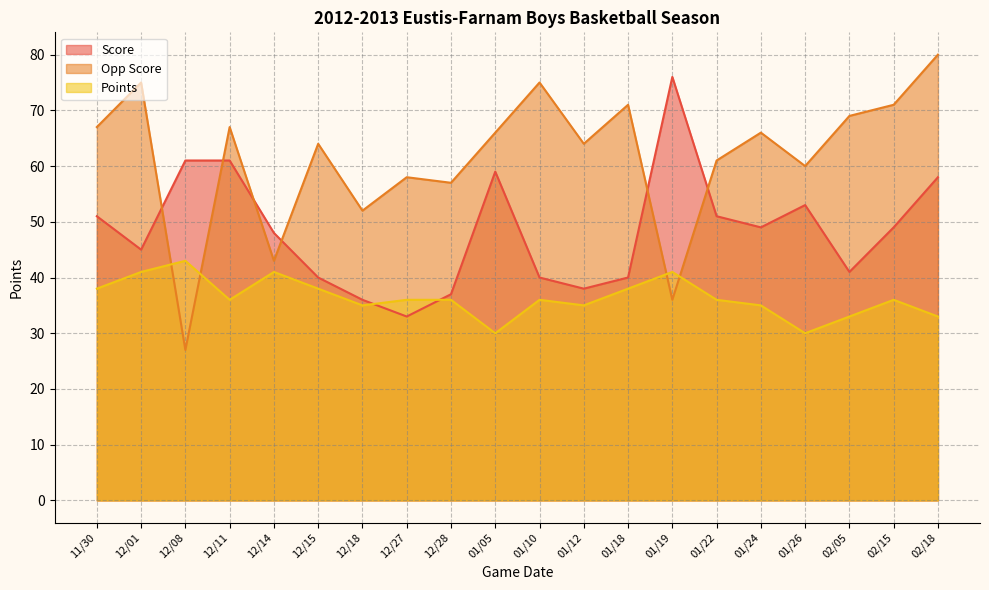

Reading left to right, transcribe all the data shown in this chart.

Score: 11/30=51	12/01=45	12/08=61	12/11=61	12/14=48	12/15=40	12/18=36	12/27=33	12/28=37	01/05=59	01/10=40	01/12=38	01/18=40	01/19=76	01/22=51	01/24=49	01/26=53	02/05=41	02/15=49	02/18=58
Opp Score: 11/30=67	12/01=75	12/08=27	12/11=67	12/14=43	12/15=64	12/18=52	12/27=58	12/28=57	01/05=66	01/10=75	01/12=64	01/18=71	01/19=36	01/22=61	01/24=66	01/26=60	02/05=69	02/15=71	02/18=80
Points: 11/30=38	12/01=41	12/08=43	12/11=36	12/14=41	12/15=38	12/18=35	12/27=36	12/28=36	01/05=30	01/10=36	01/12=35	01/18=38	01/19=41	01/22=36	01/24=35	01/26=30	02/05=33	02/15=36	02/18=33